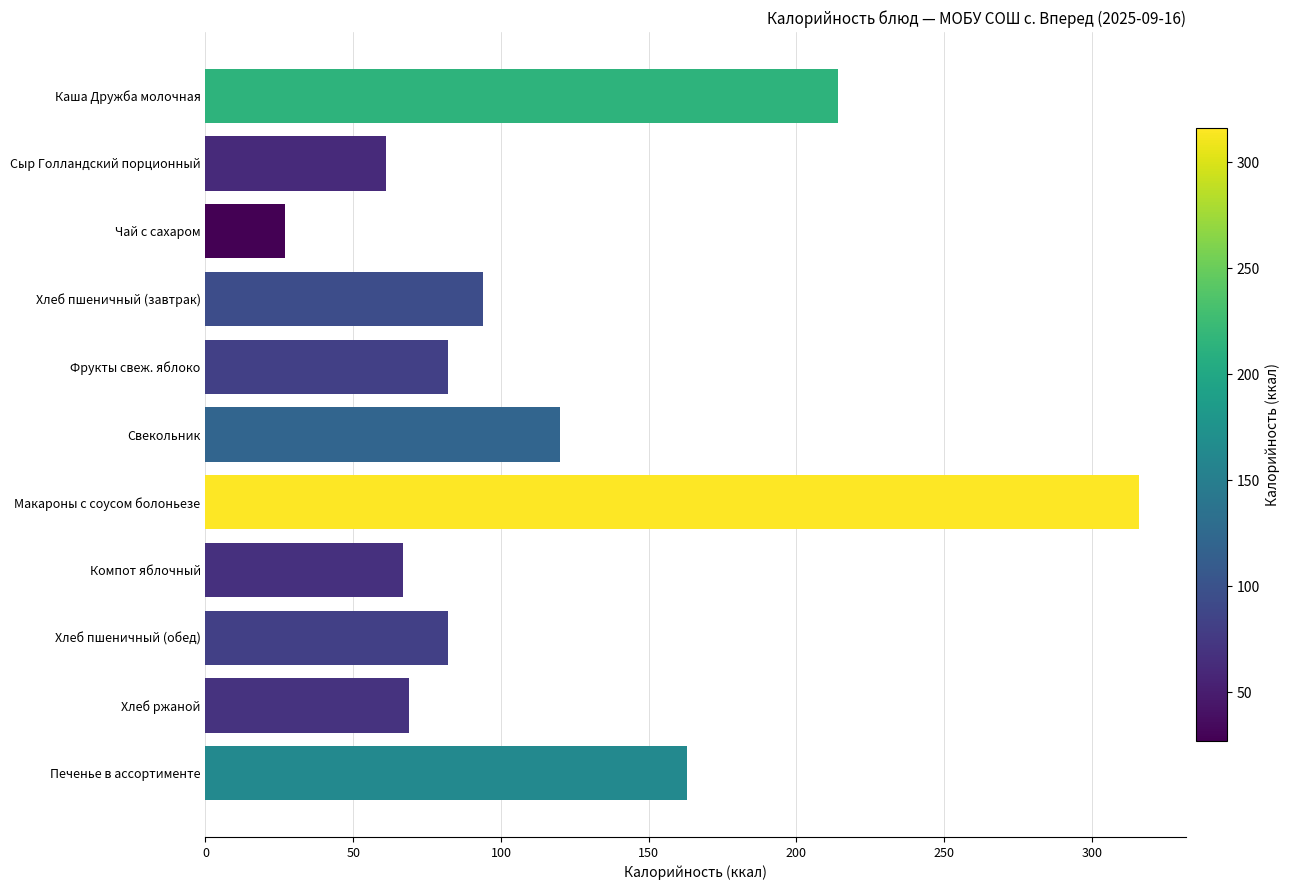

Which category has the lowest value across all series?

Чай с сахаром